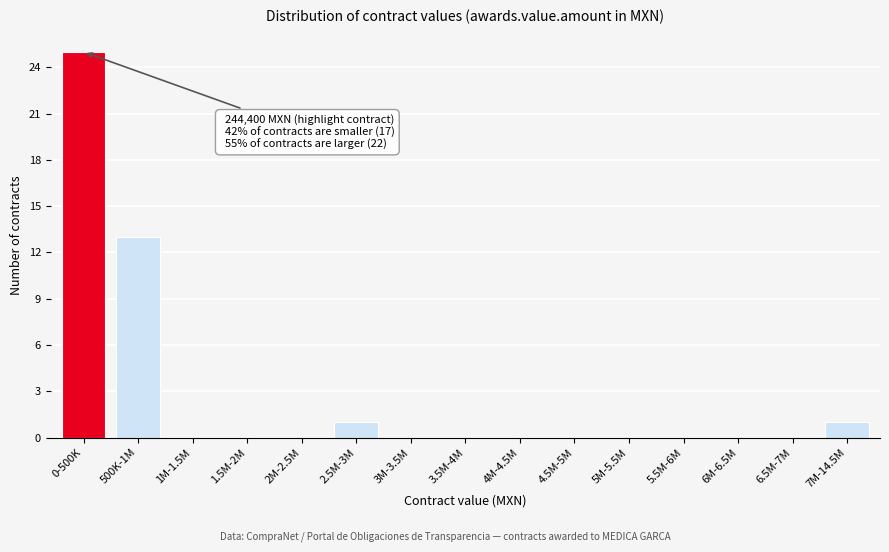

Reading left to right, list all the values displayed in this chart.

0-500K=25	500K-1M=13	1M-1.5M=0	1.5M-2M=0	2M-2.5M=0	2.5M-3M=1	3M-3.5M=0	3.5M-4M=0	4M-4.5M=0	4.5M-5M=0	5M-5.5M=0	5.5M-6M=0	6M-6.5M=0	6.5M-7M=0	7M-14.5M=1